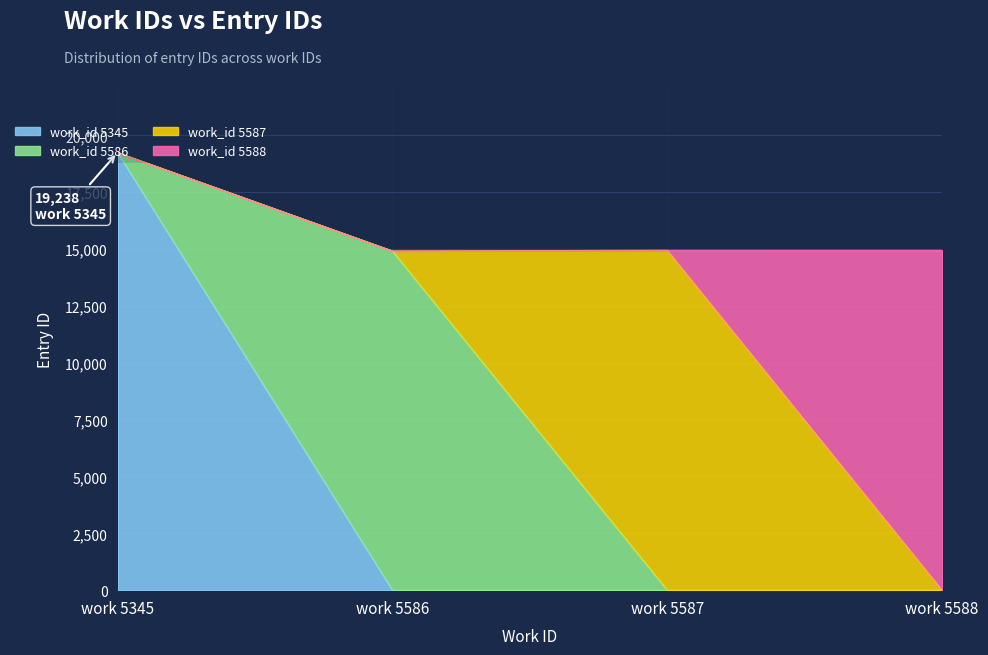

What is the total value across all series at work 5587?

14944